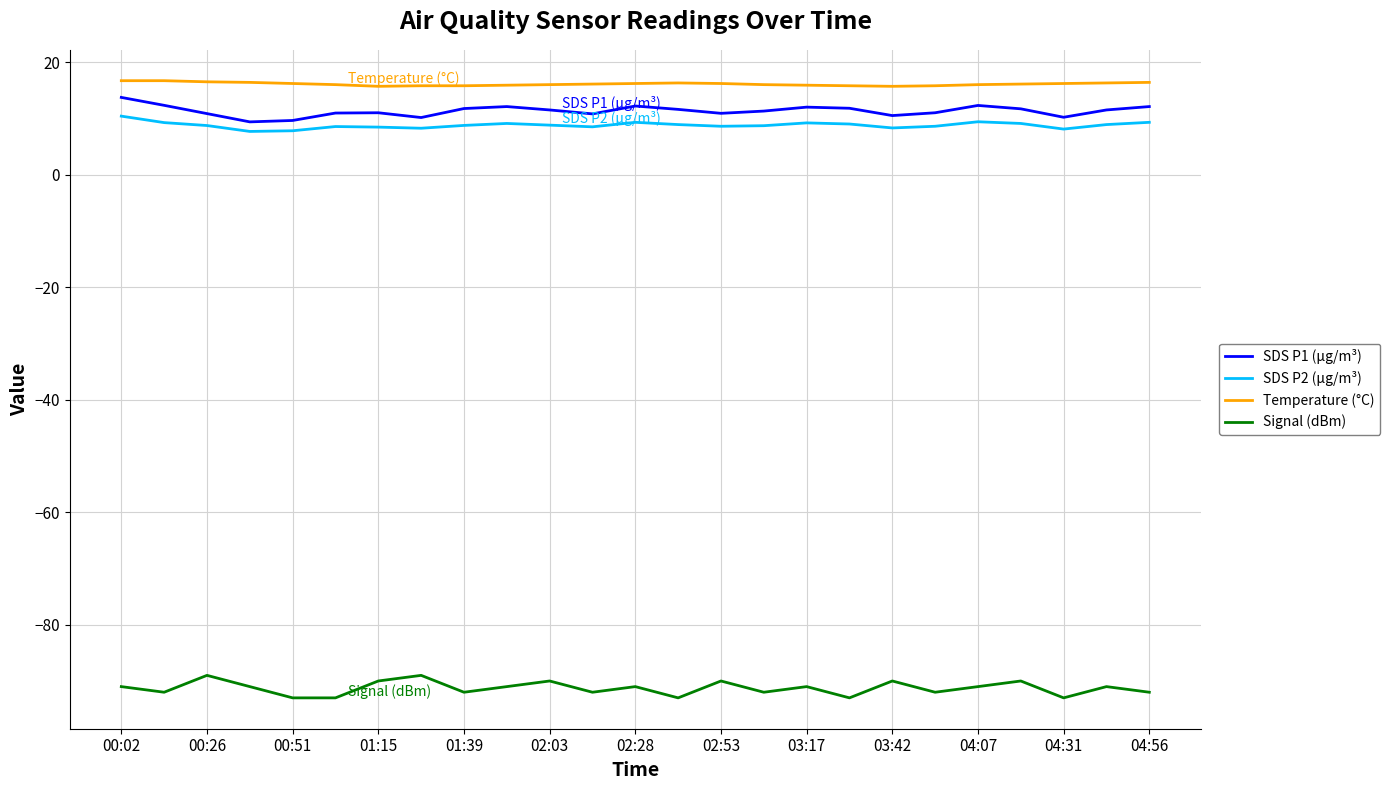

Is this an area chart (filled region under the line)?

No